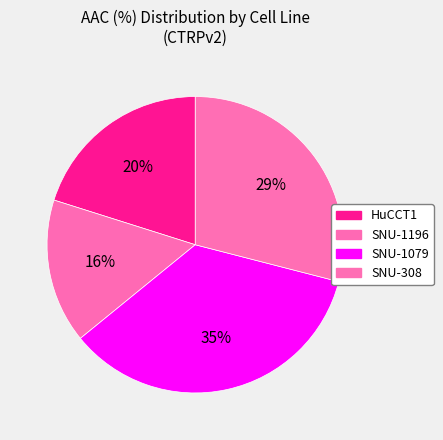

How many slices are in this pie chart?

4